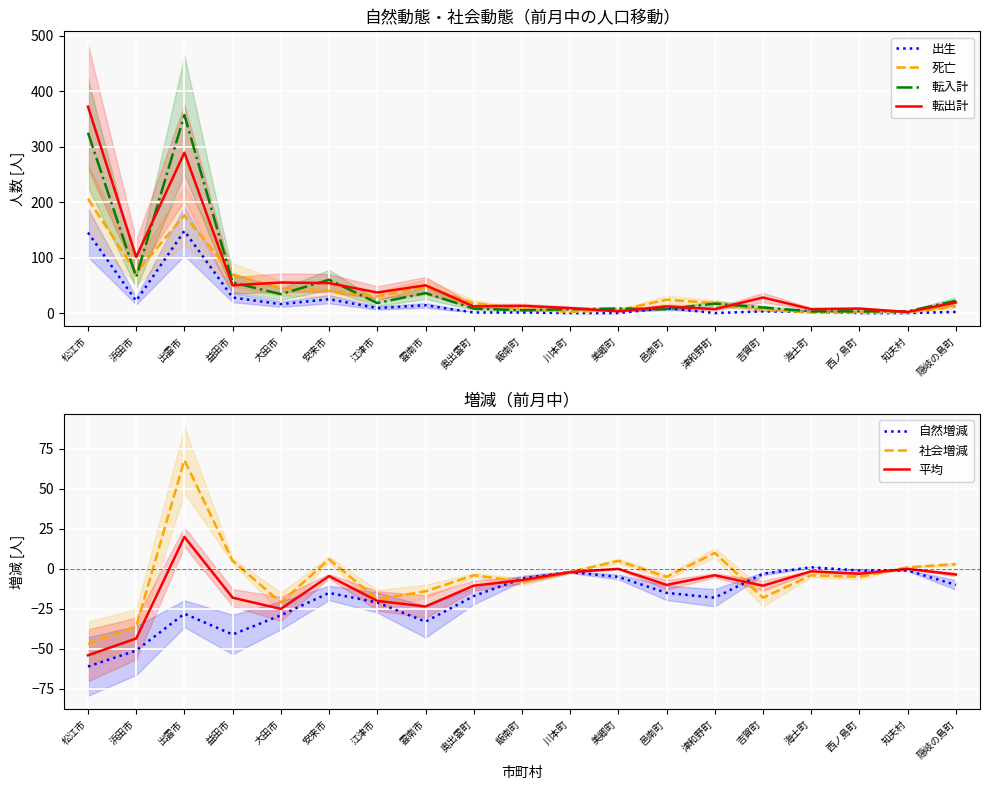

True or false: 社会増減 and 死亡 cross at least once.

False